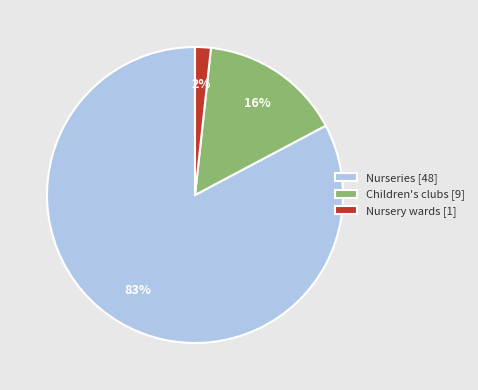

Combined, do Nurseries [48] and Children's clubs [9] account for over 50%?

Yes